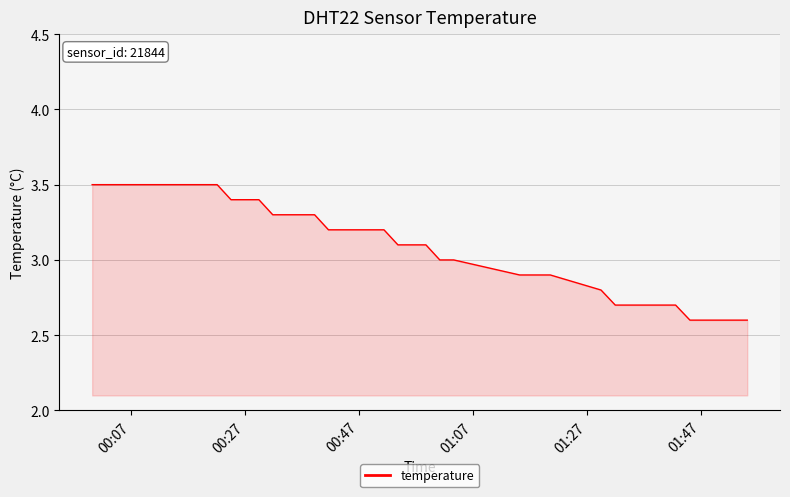

What is the difference between the maximum and minimum values?

0.9